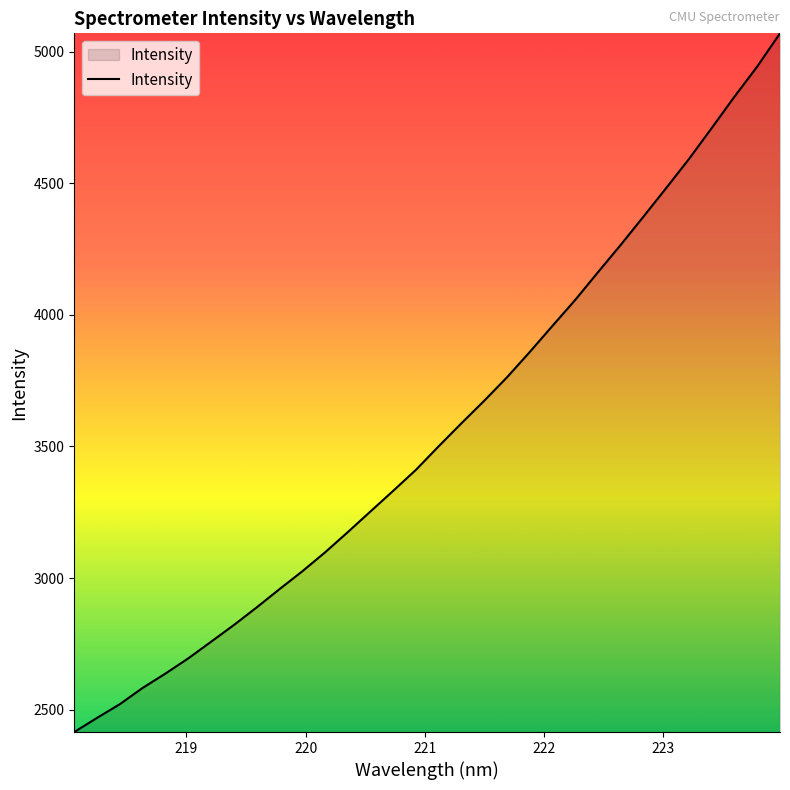

What is the sum of all values?

113871.1